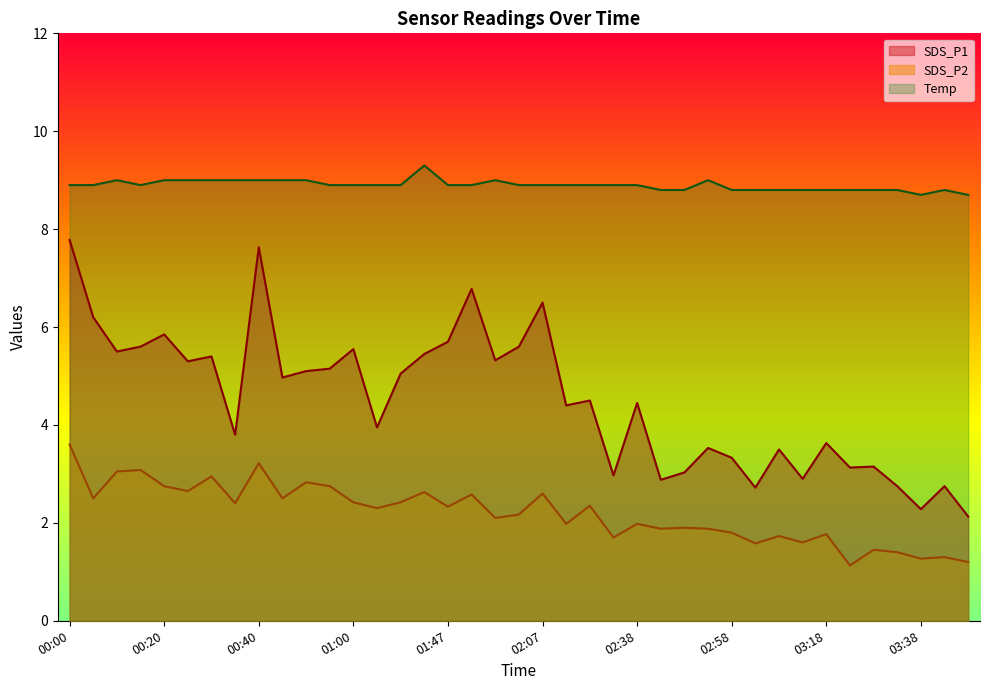

Where is the first local minimum for Temp?

00:15